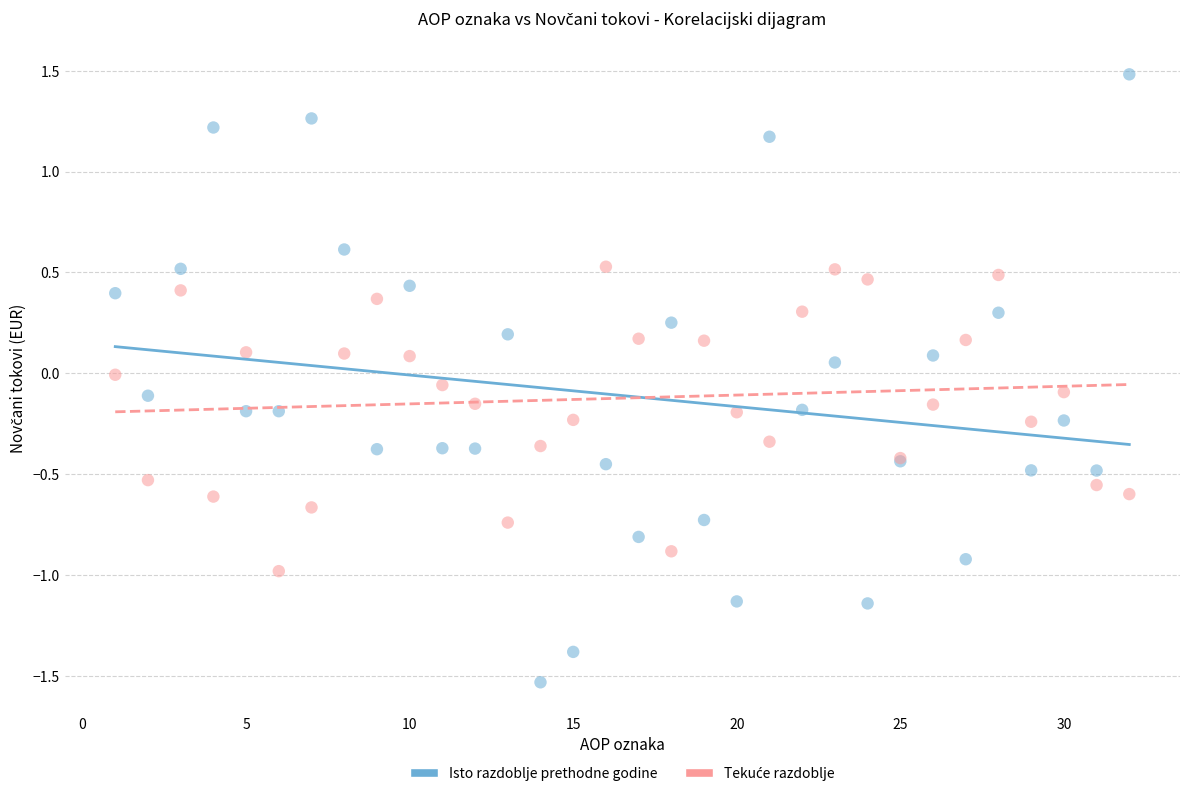

What is the X range (max minus min) for the scatter plot?

31.0